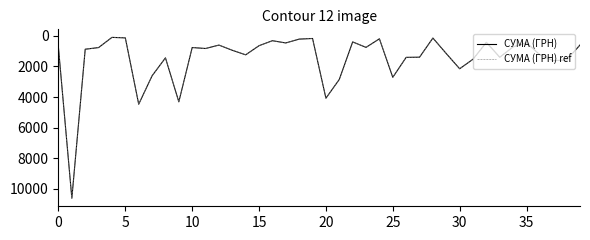

Does the chart have visible grid lines?

No